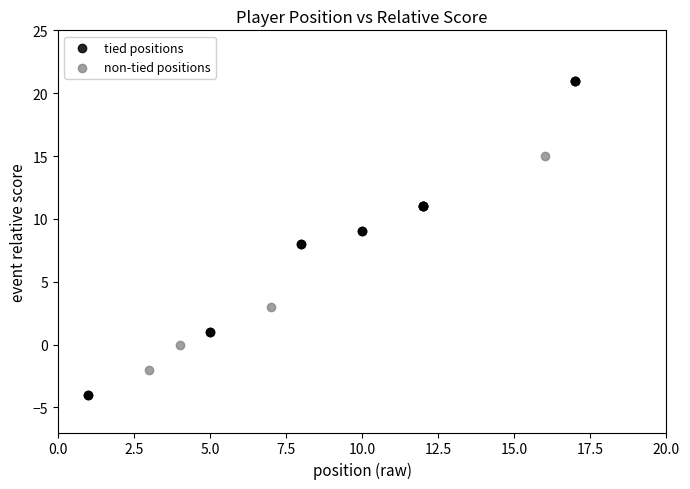

Which series contains the highest Y value?

tied positions